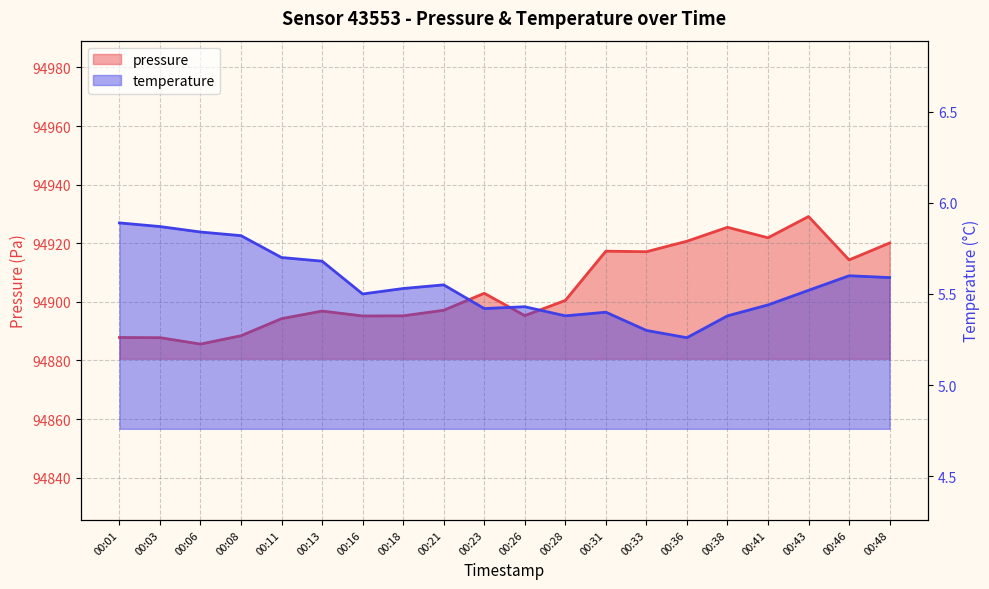

What is the value of the pressure point at the 5th from the left?

94894.3